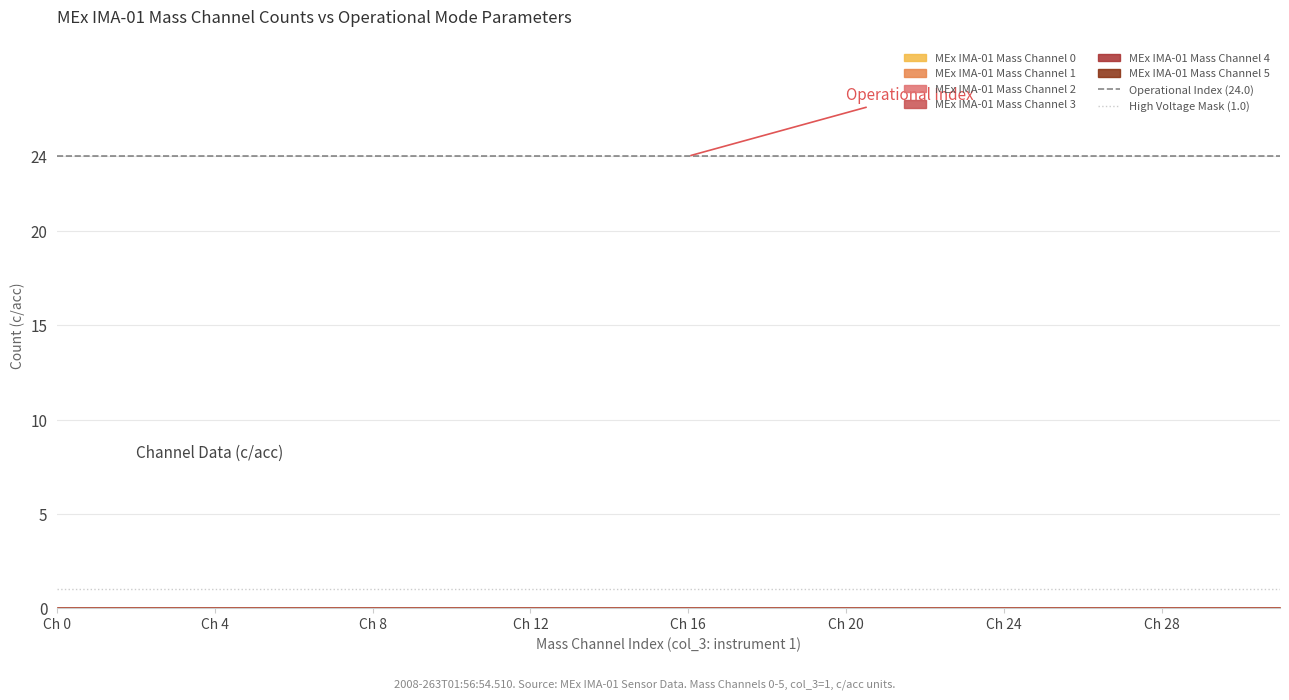

What is the total value across all series at Ch 4?

25